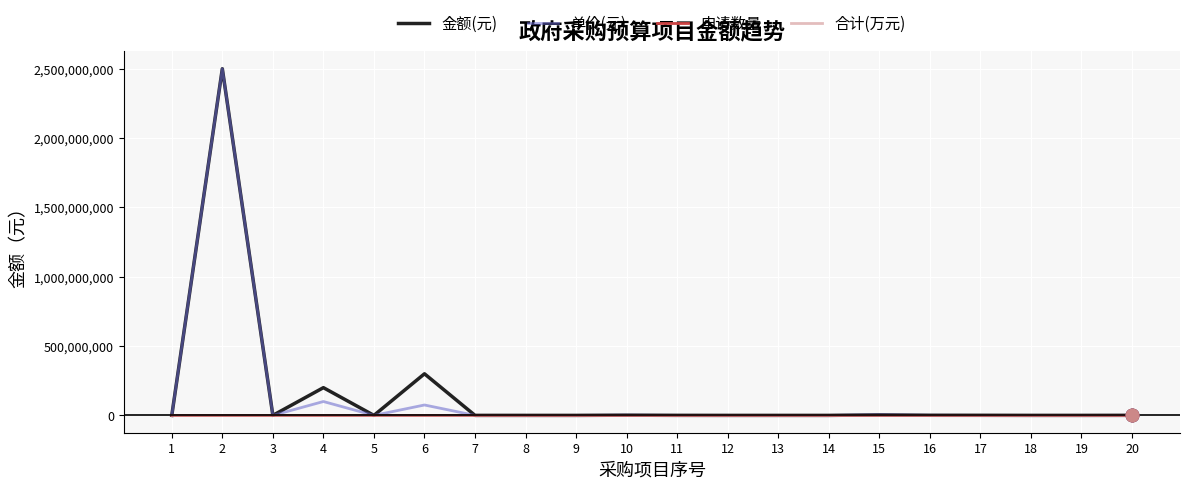

What is the total value across all series at 18?

110020.0